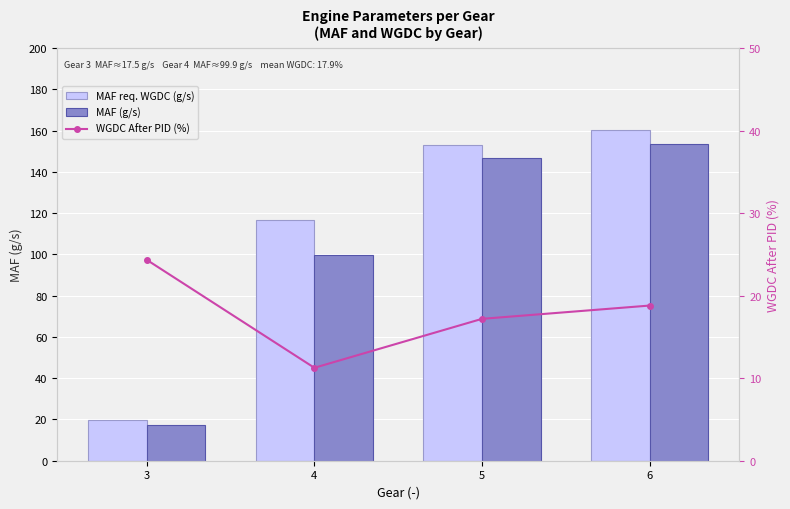

Rank the series at 3 from highest to lowest value.

WGDC After PID (%), MAF req. WGDC (g/s), MAF (g/s)